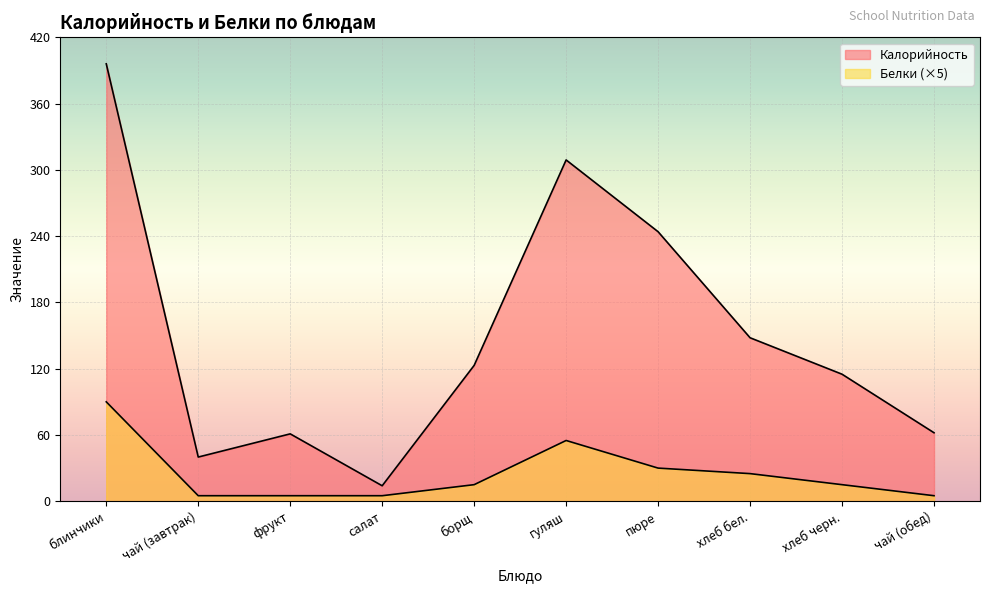

True or false: Белки and Калорийность intersect in this chart.

False